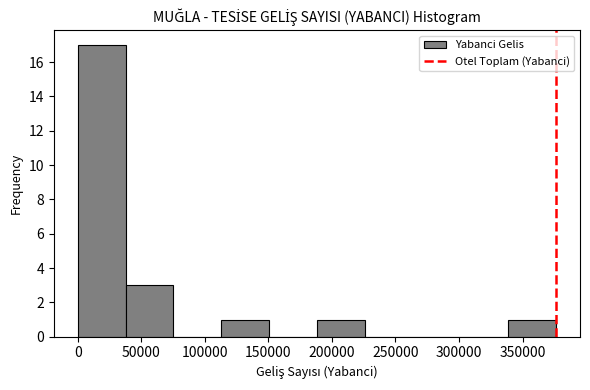

Reading left to right, list every bar in this chart as the range it spans on the x-axis followed by its height. Neither the bar edges nor the heights are printed on the chart, so give them approximately, as read against the axes.

0 to 40000: 17
40000 to 75000: 3
75000 to 115000: 0
115000 to 150000: 1
150000 to 190000: 0
190000 to 225000: 1
225000 to 265000: 0
265000 to 300000: 0
300000 to 340000: 0
340000 to 375000: 1